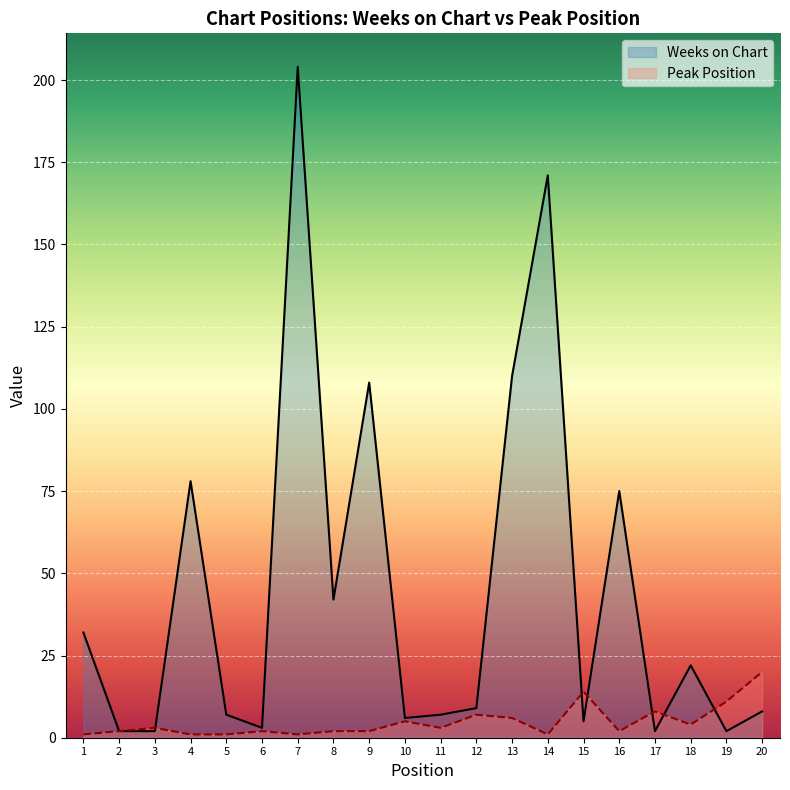

At which label does Peak Position reach its peak?

20